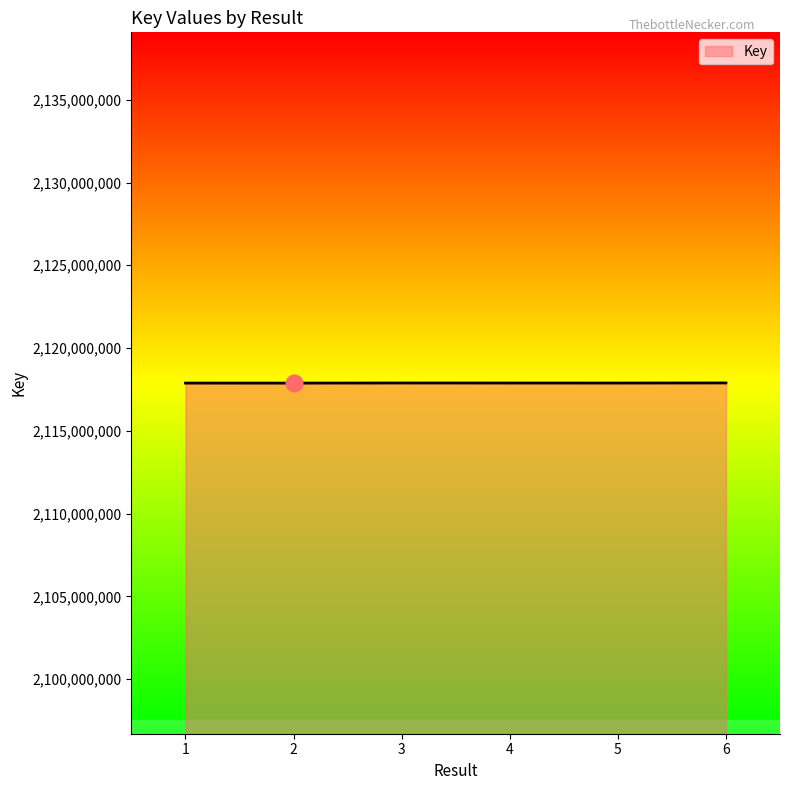

The value at 2 is 2117883063. True or false?

True